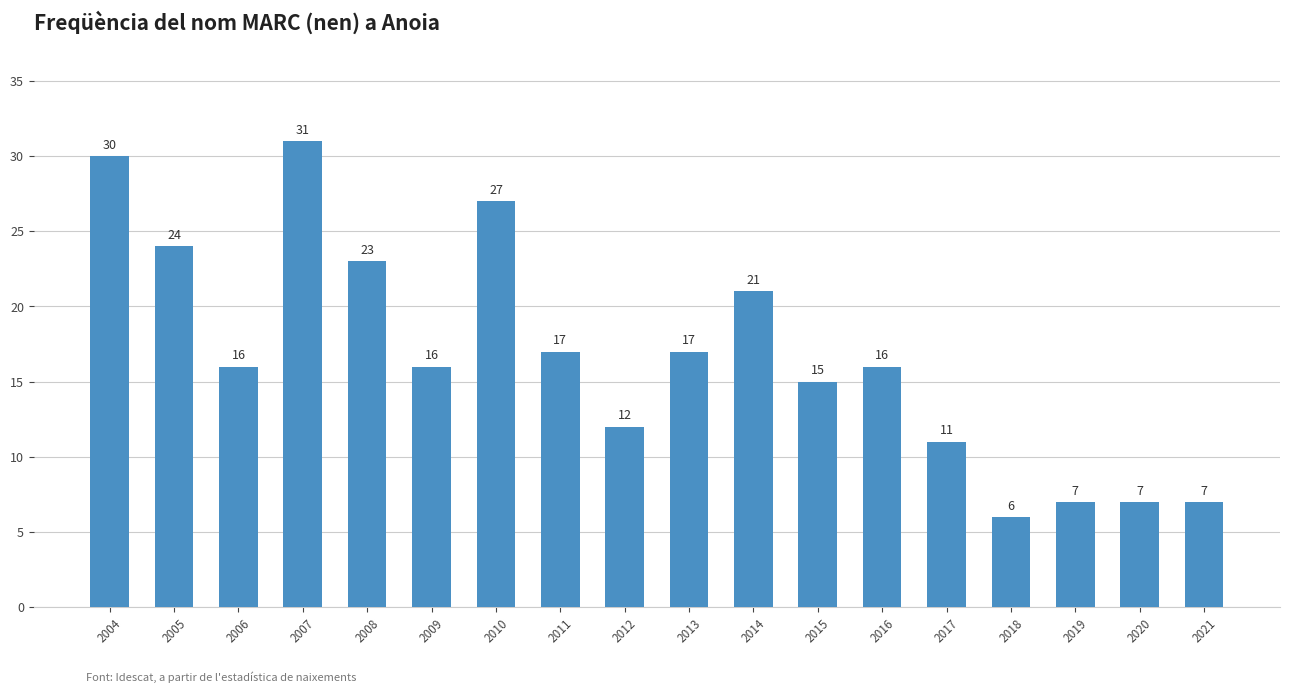

True or false: the data shows 6 at 2018.

True